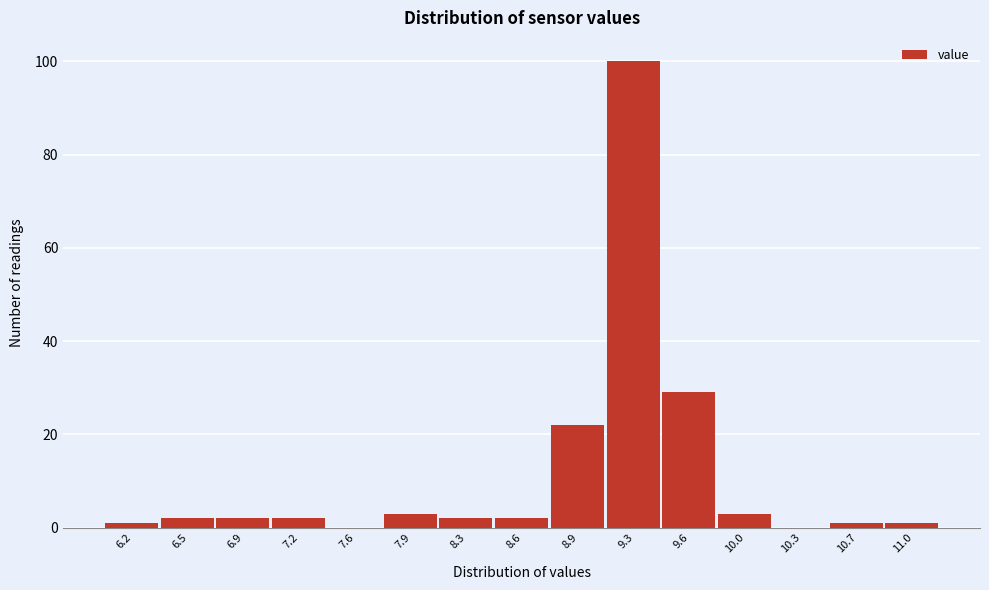

Reading left to right, extract all data points from this chart.

6.2=1	6.5=2	6.9=2	7.2=2	7.6=0	7.9=3	8.3=2	8.6=2	8.9=22	9.3=100	9.6=29	10.0=3	10.3=0	10.7=1	11.0=1